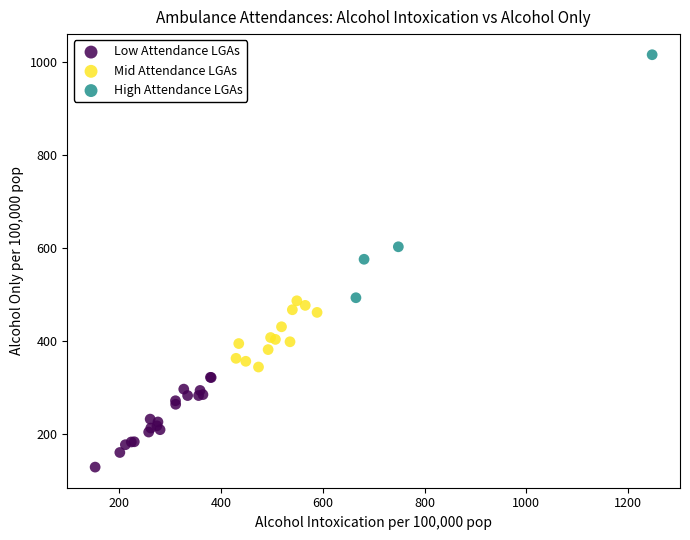

Which series has the largest Y range (max minus min)?

High Attendance LGAs